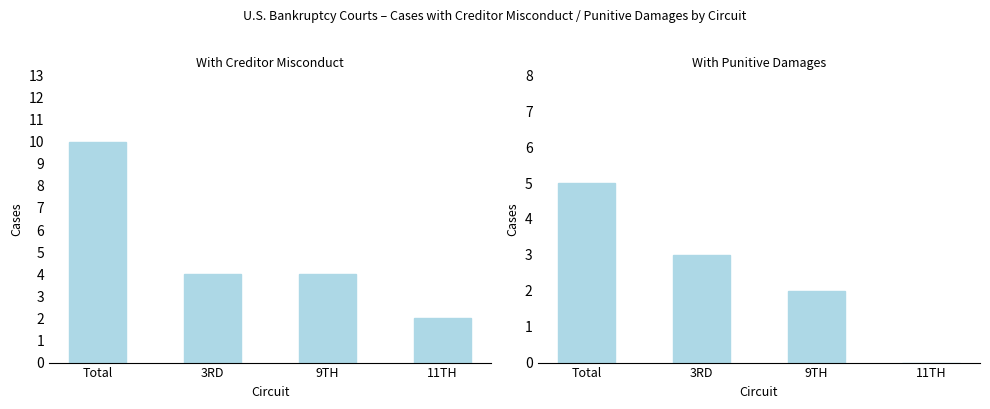

What is the total value across all series at 3RD?

7